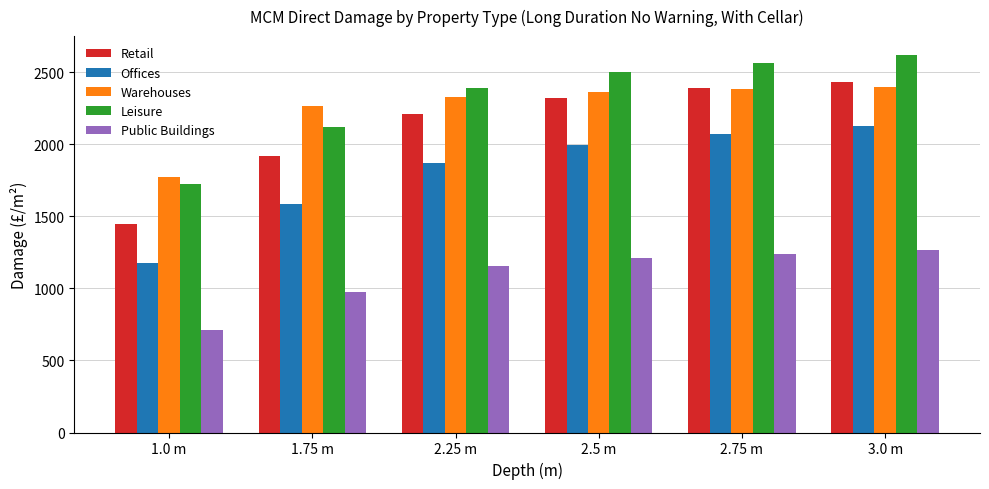

Does the chart contain stacked bars?

No